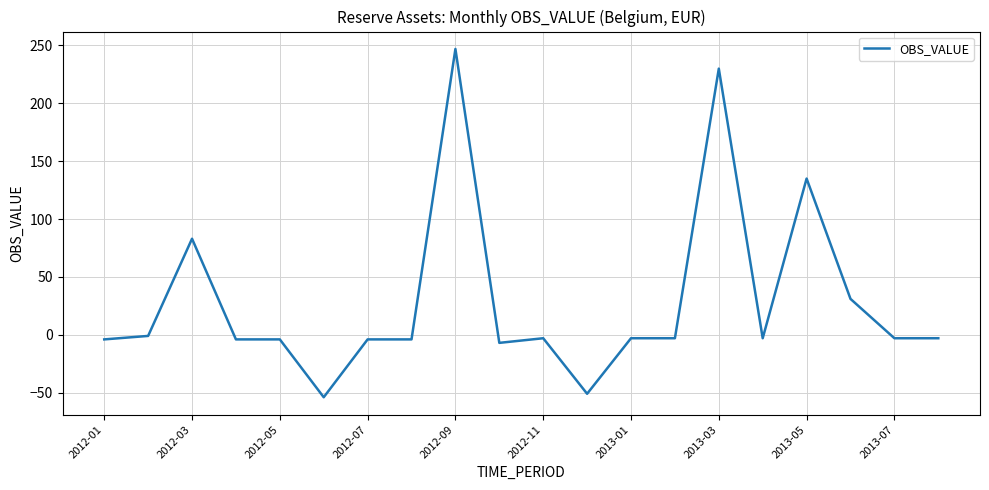

What is the difference between the maximum and minimum values?

301